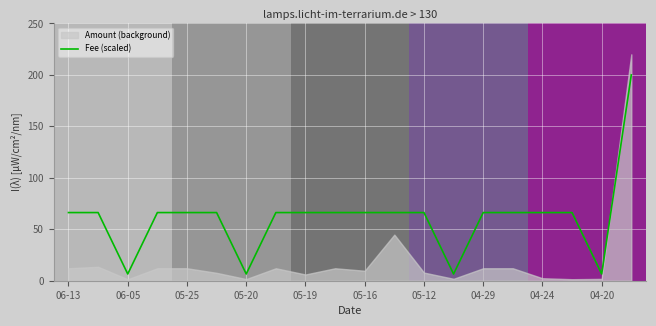

What is the greatest value displayed?

200.0